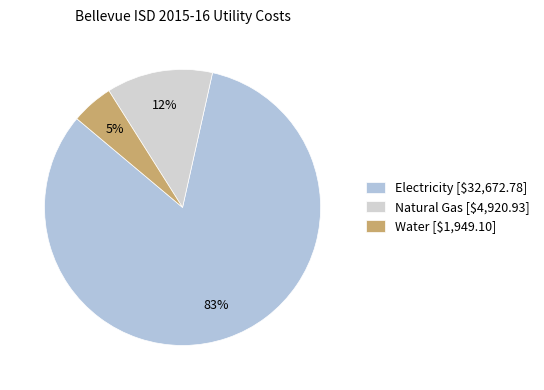

Between Electricity and Water, which is larger?

Electricity